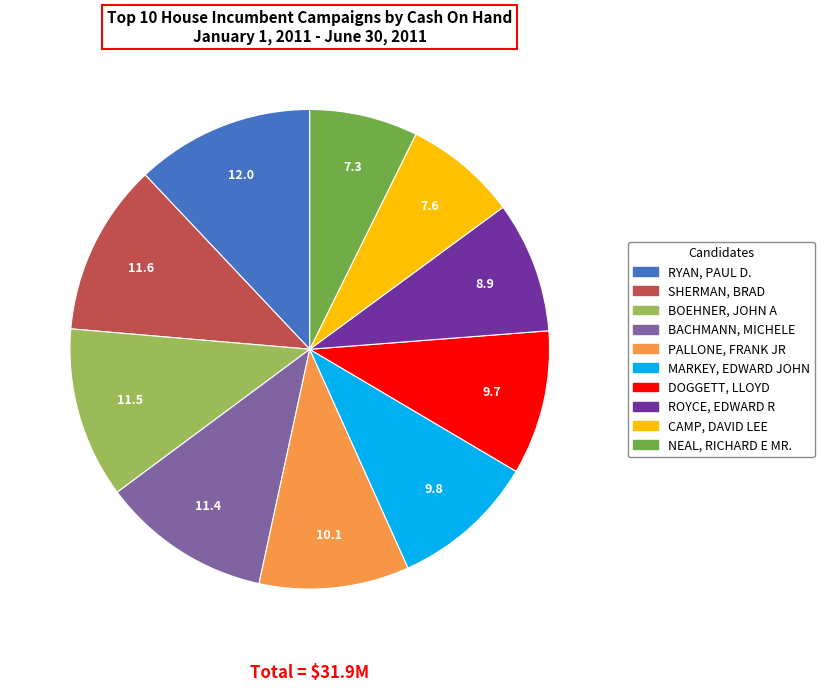

Approximately how many times larger is the value at PALLONE, FRANK JR compared to NEAL, RICHARD E MR.?

1.4